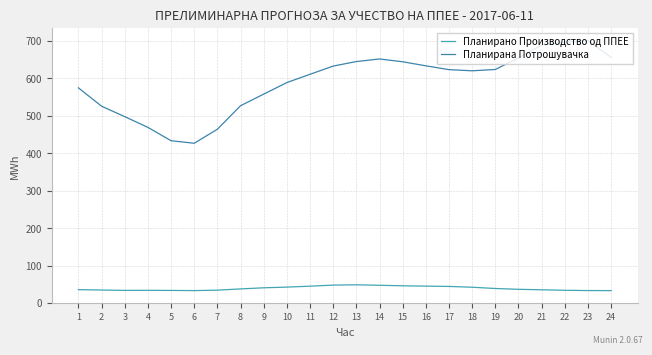

What is the smallest value displayed?

33.4